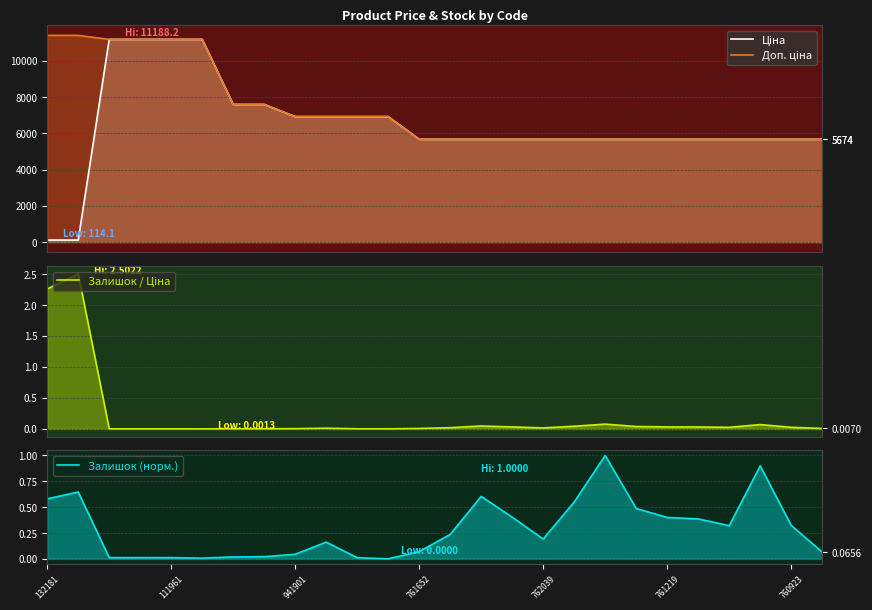

Rank the series at 13 from highest to lowest value.

Ціна, Доп. ціна, Залишок (норм.), Залишок / Ціна